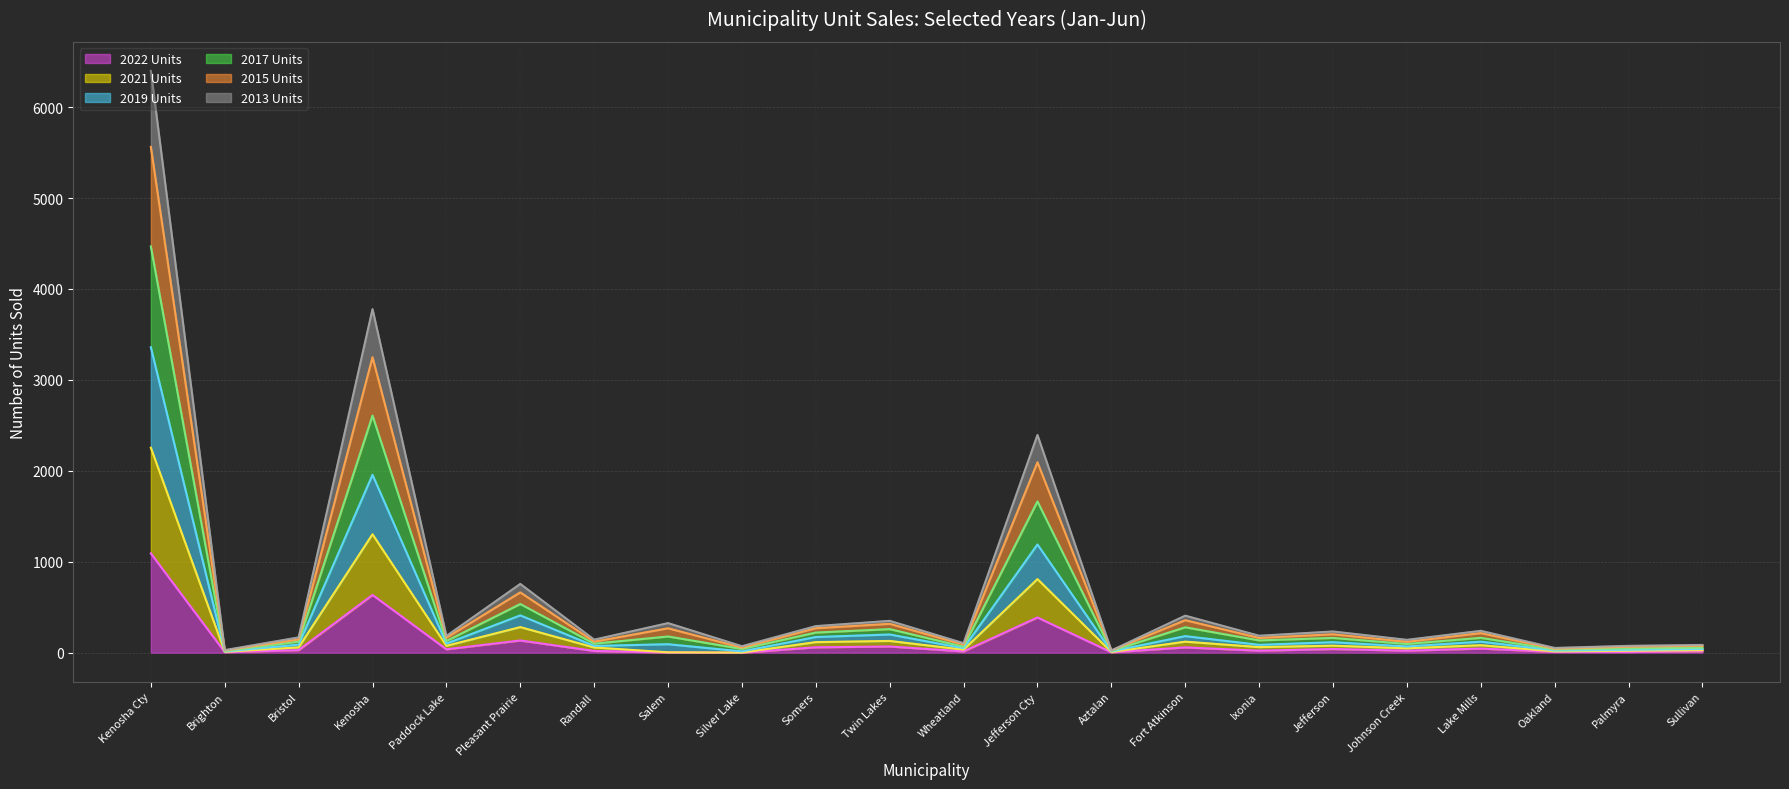

True or false: 2015 Units and 2017 Units cross at least once.

False